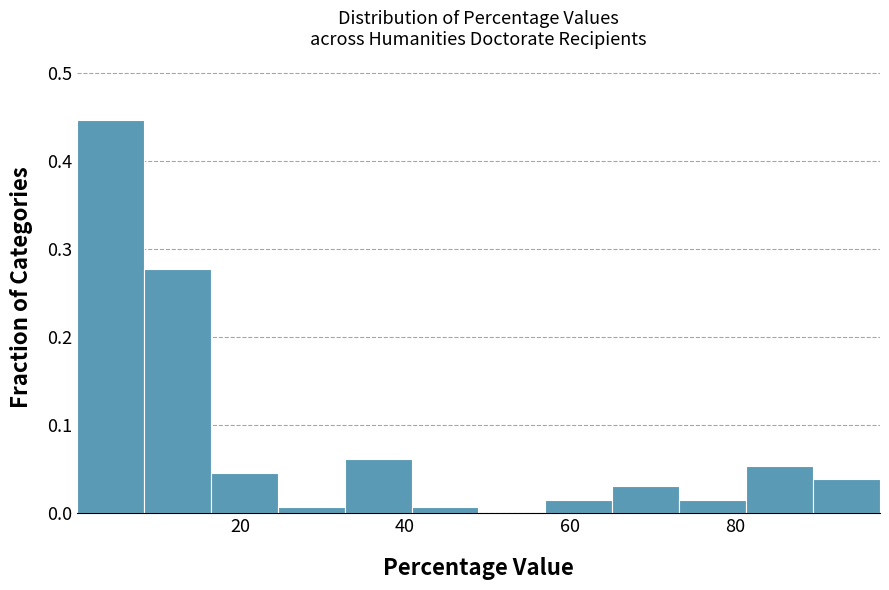

Reading left to right, transcribe this chart: for each bar, give the range it covers on the x-axis and its height. Neither the bar edges nor the heights are printed on the chart, so give them approximately, as read against the axes.

0 to 8: 0.45
8 to 16: 0.28
16 to 24: 0.05
24 to 32: under 0.01
32 to 40: 0.06
40 to 48: under 0.01
48 to 58: 0
58 to 66: 0.02
66 to 74: 0.03
74 to 82: 0.02
82 to 90: 0.05
90 to 98: 0.04